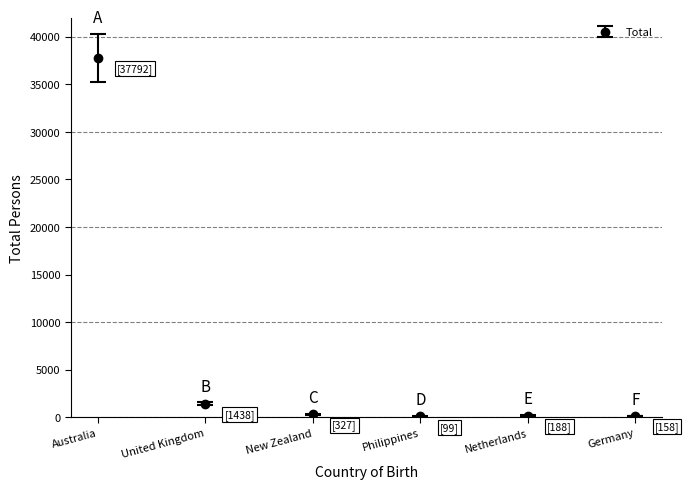

What is the label of the 3rd point from the left?

New Zealand